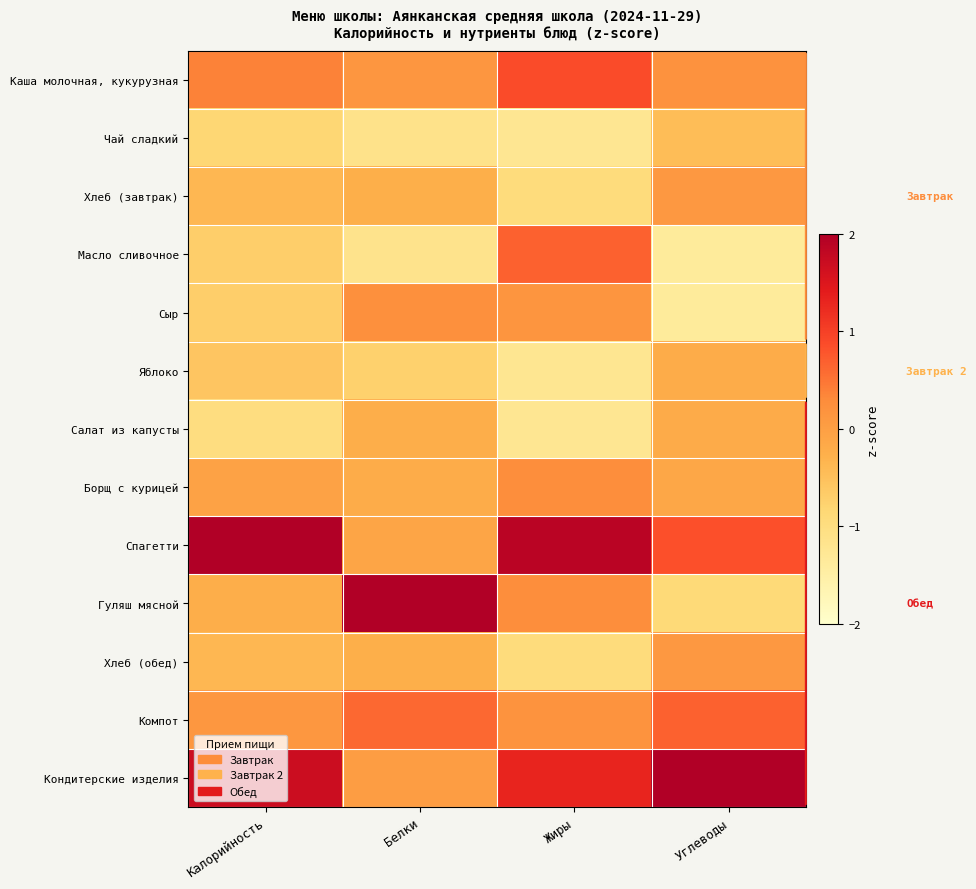

Which label corresponds to the smallest value in the chart?

Углеводы